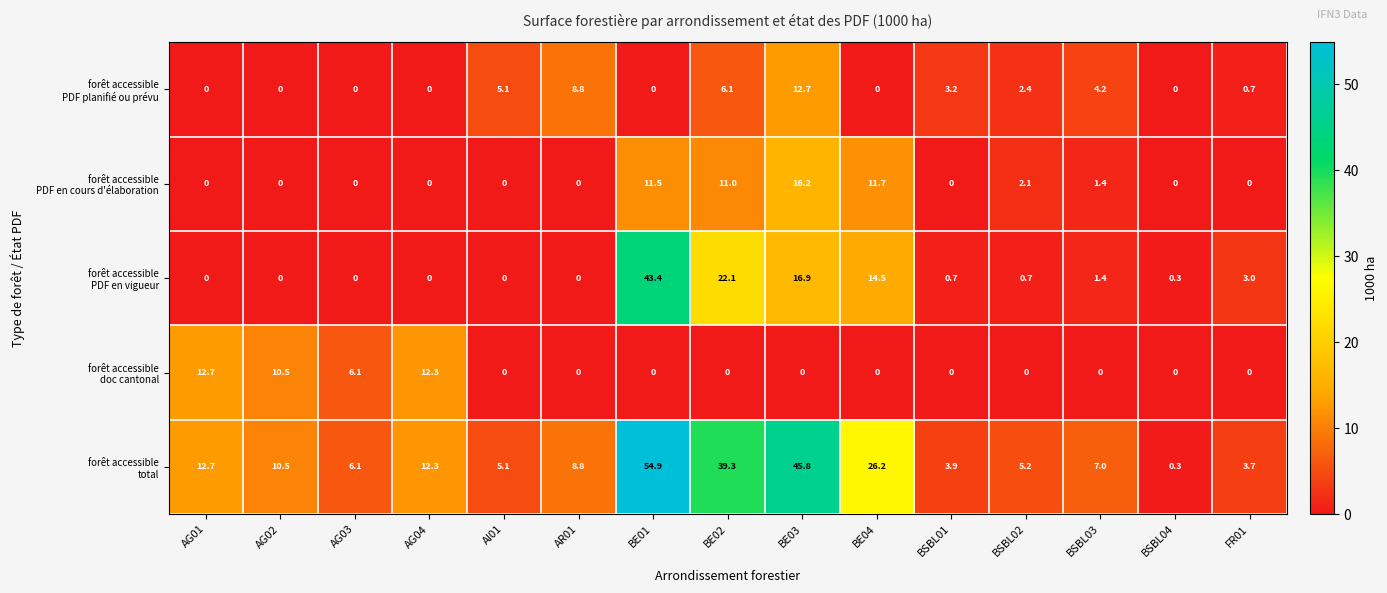

What is the maximum value shown in the chart?

54.9